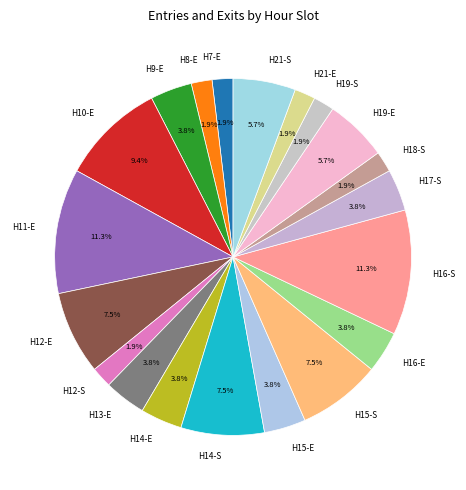

How many segments does this pie chart have?

20